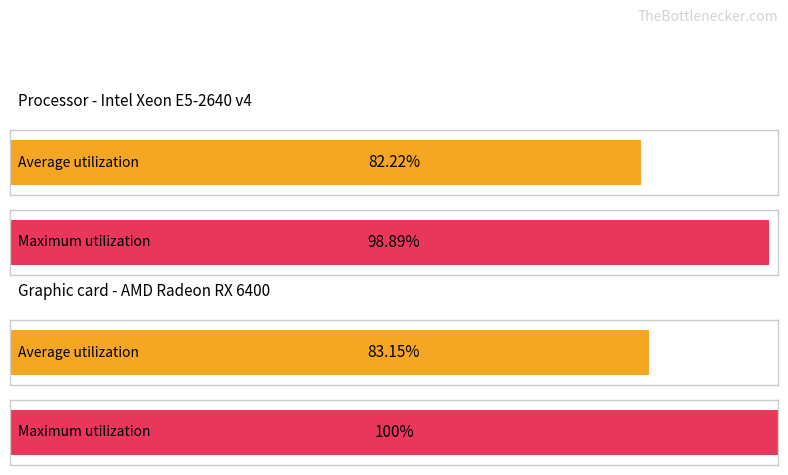

How many distinct data groups are displayed?

2